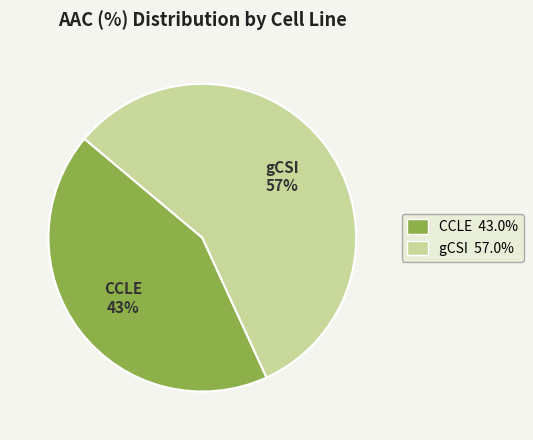

Rank the categories by value from highest to lowest.

gCSI, CCLE